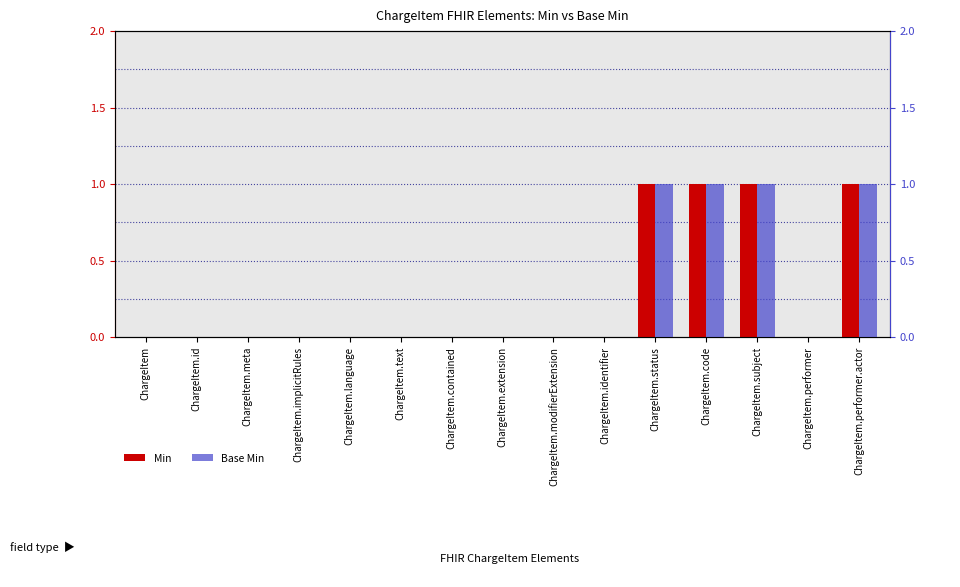

Is it true that Min equals 0 at ChargeItem.text?

True